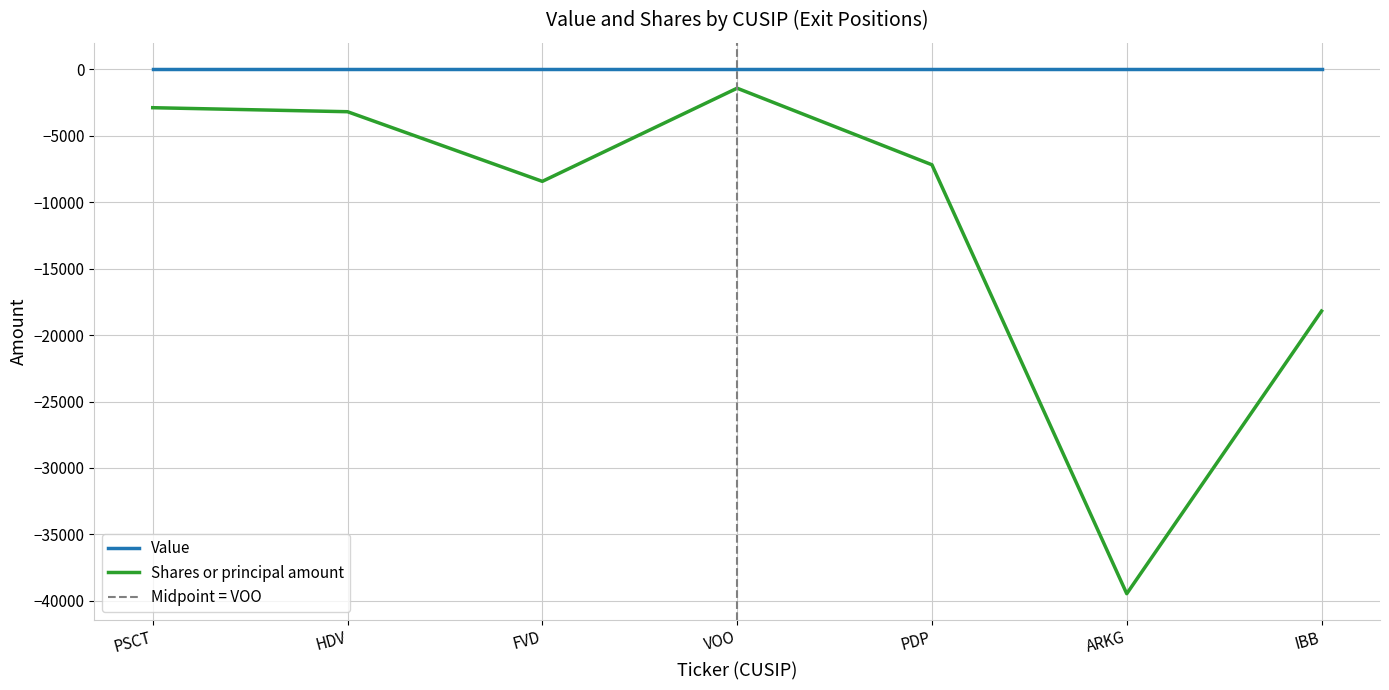

What is the approximate value of Shares or principal amount at VOO?

-1440